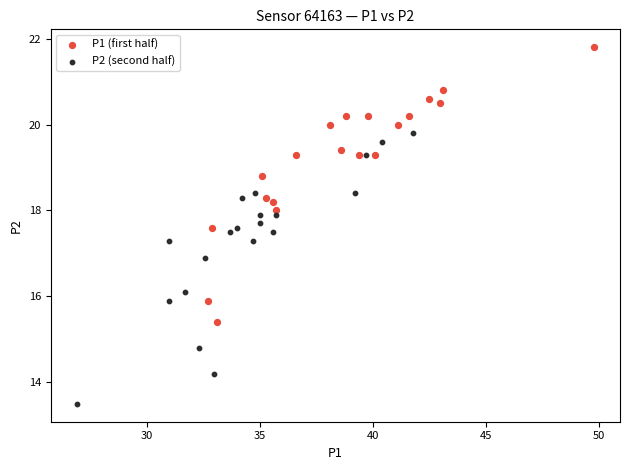

Which series reaches the maximum Y coordinate?

P1 (first half)